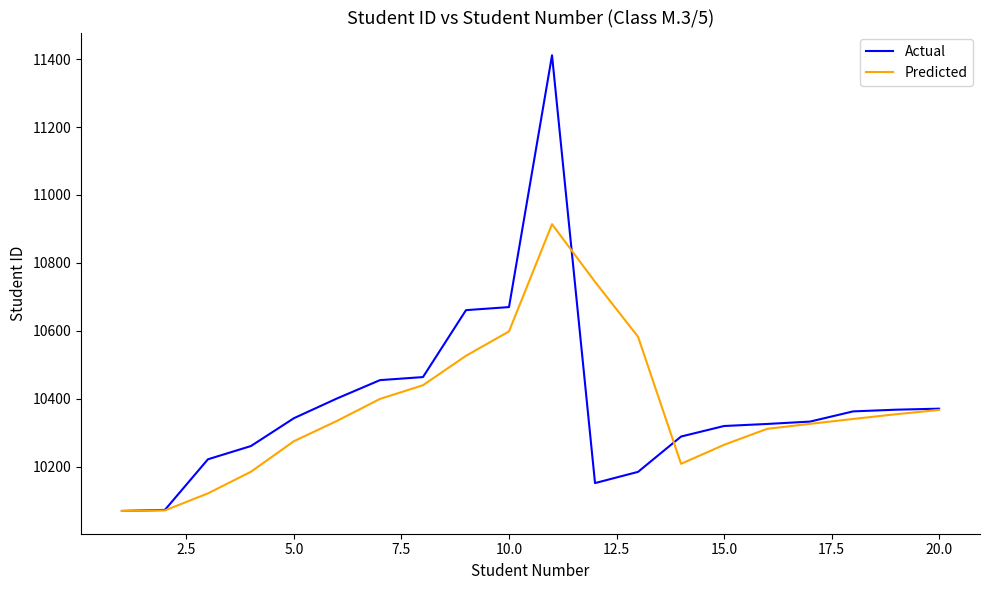

What is the maximum value for Predicted?

10914.0